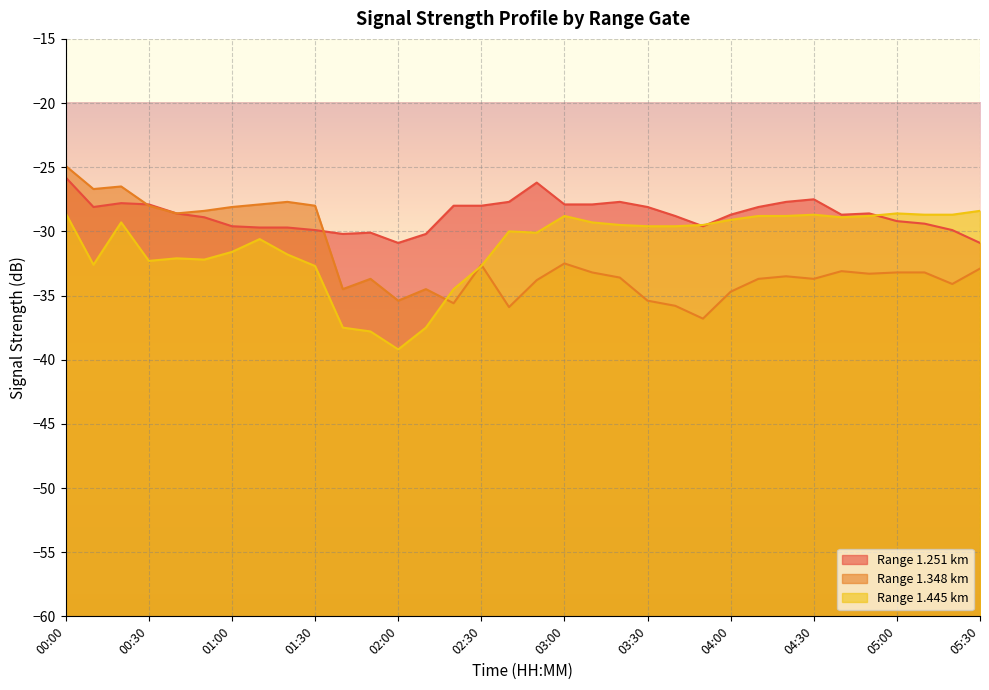

What is the difference between the 1.348 values at 03:20 and 04:10?

0.1